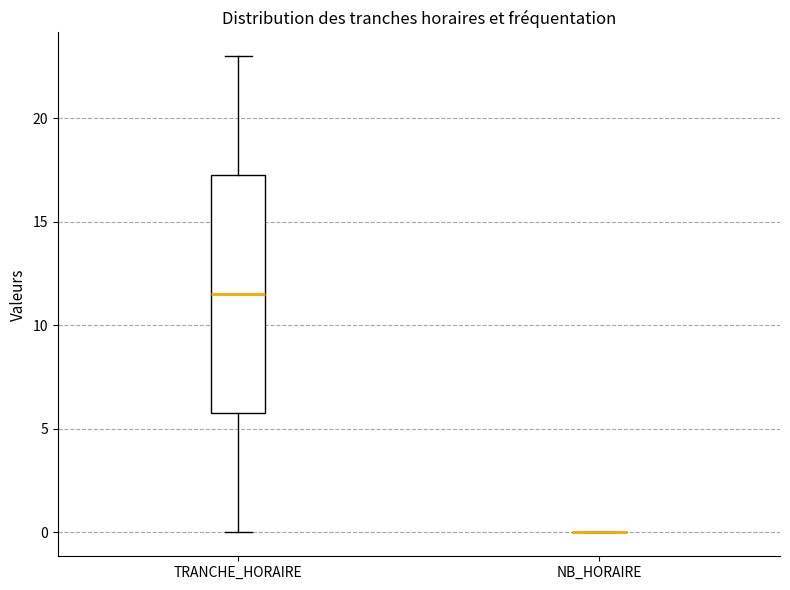

Reading left to right, read every box against the y-axis: the position of its median line, the range the box covers, and the ends of its whiskers. The values are not printed on the chart, so give them approximately, as read against the axis.

TRANCHE_HORAIRE: median 11.5, box 6.0 to 17.5, whiskers 0.0 to 23.0
NB_HORAIRE: box collapsed to a line at 0.0, whiskers 0.0 to 0.0